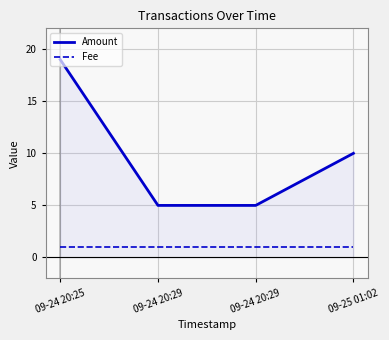

Count the number of data series in this chart.

2